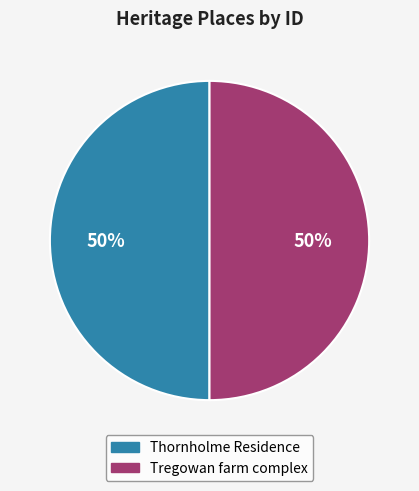

To the nearest percent, what is the average slice percentage?

50%